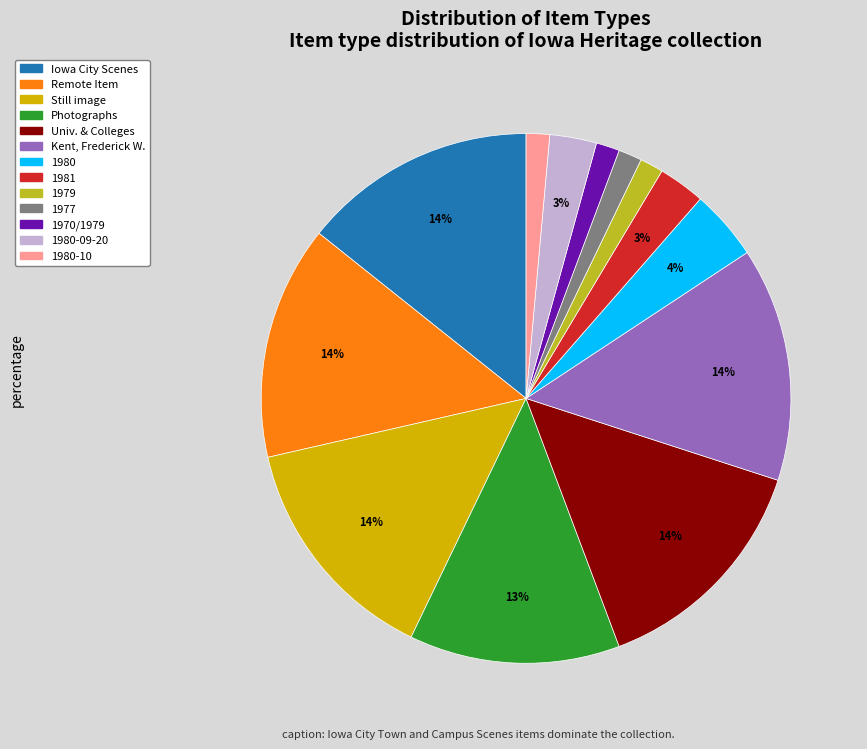

To the nearest percent, what is the difference between the largest and smallest slice percentages?

13%